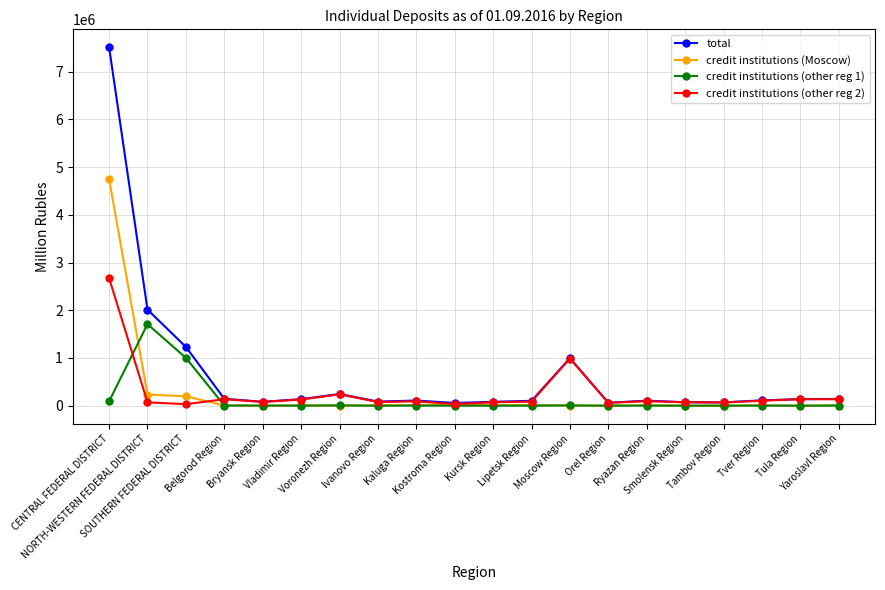

What is the sum of all credit institutions (other reg 1) values?

2839389